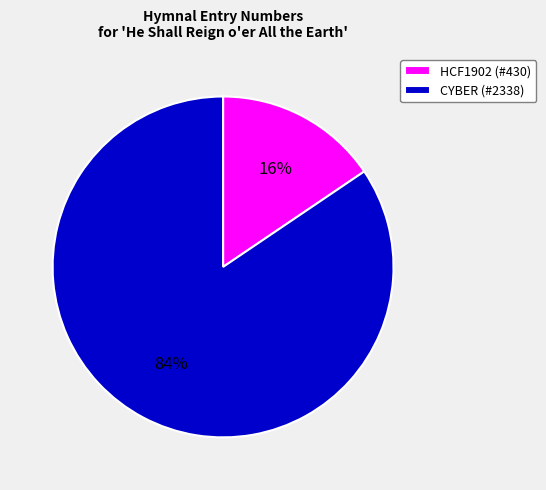

Which category has the smallest portion of the pie?

HCF1902 (#430)